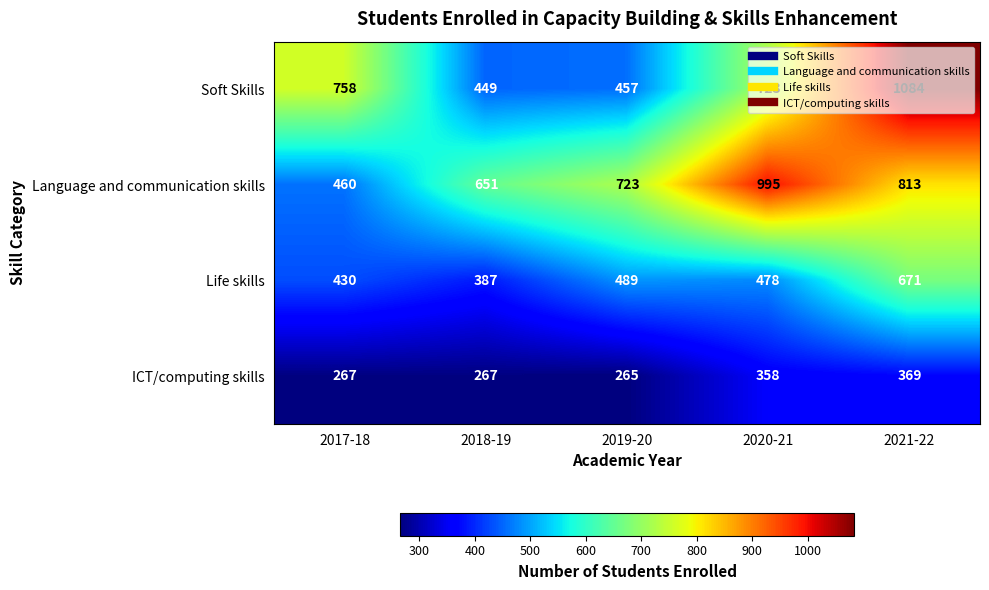

What value does the Soft Skills series have at 2021-22?

1084